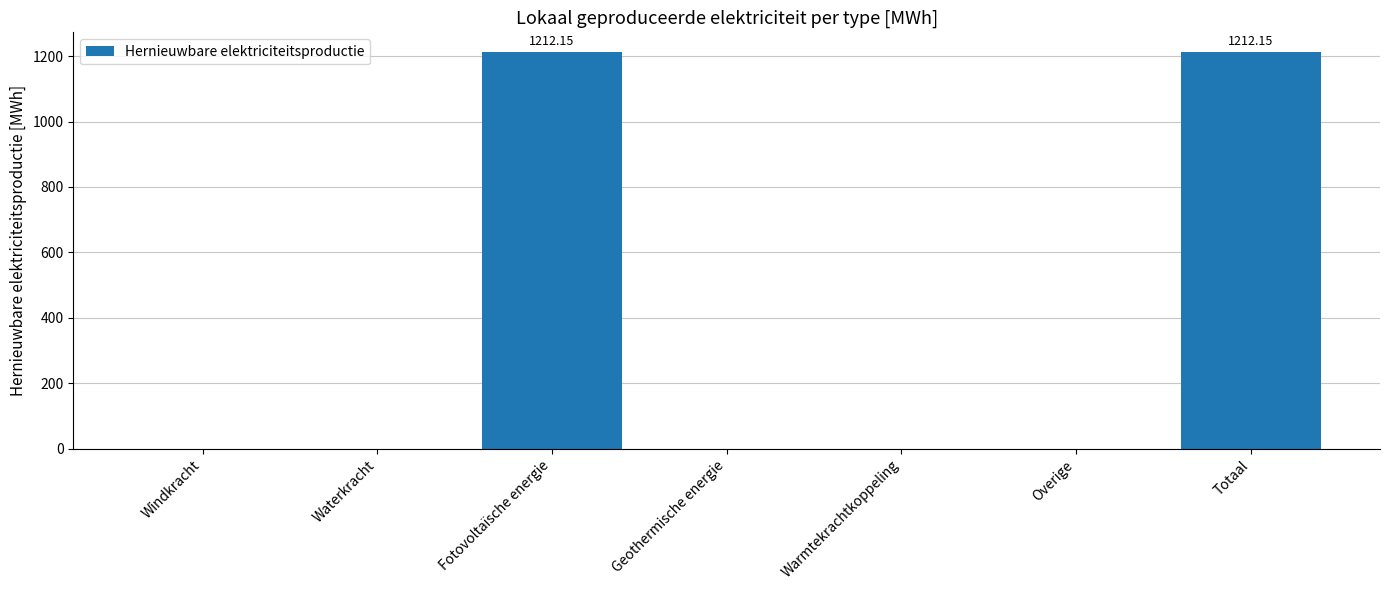

Are the bars horizontal?

No